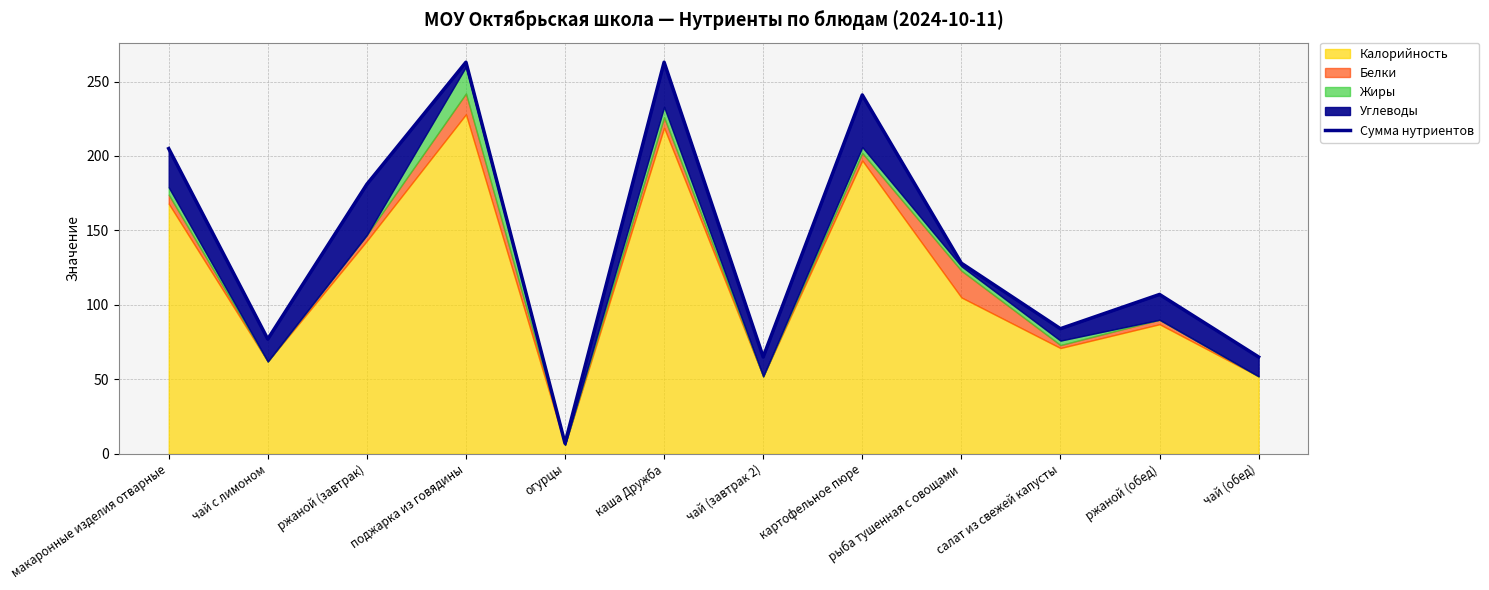

Which label corresponds to the smallest value in the chart?

огурцы